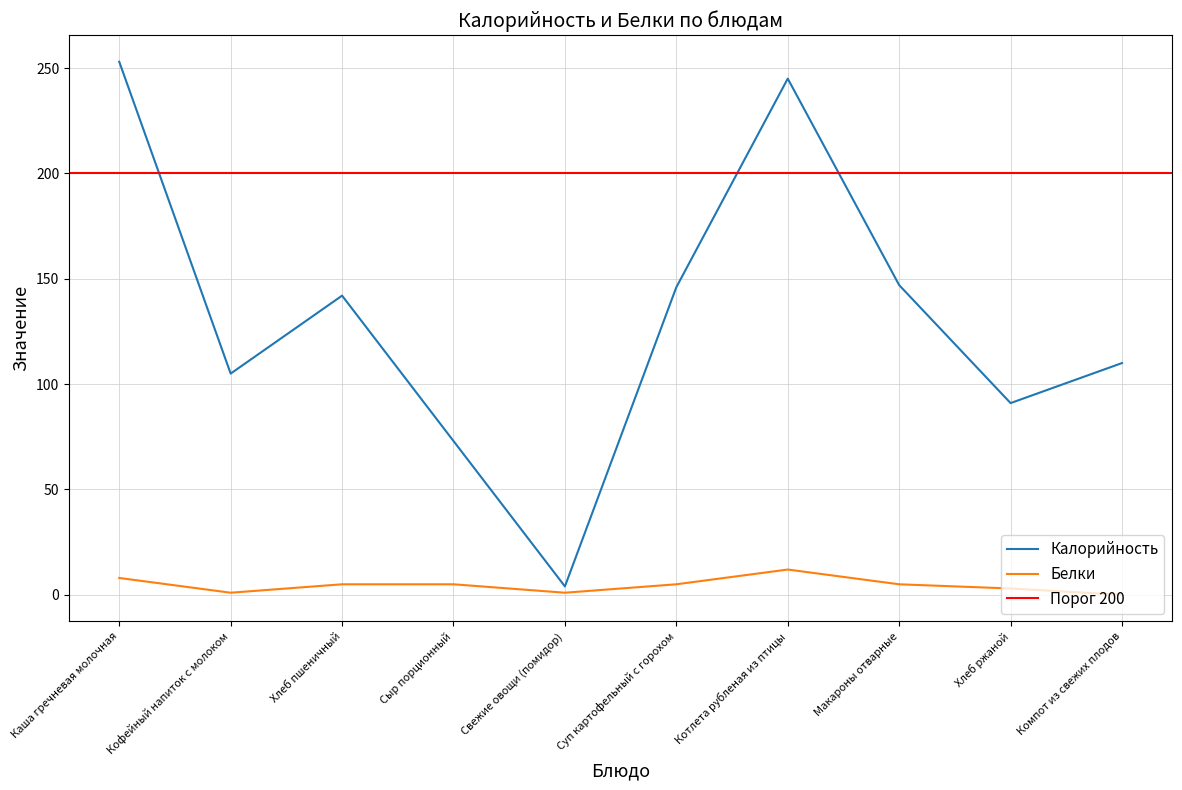

Which series has the largest total across all categories?

Калорийность